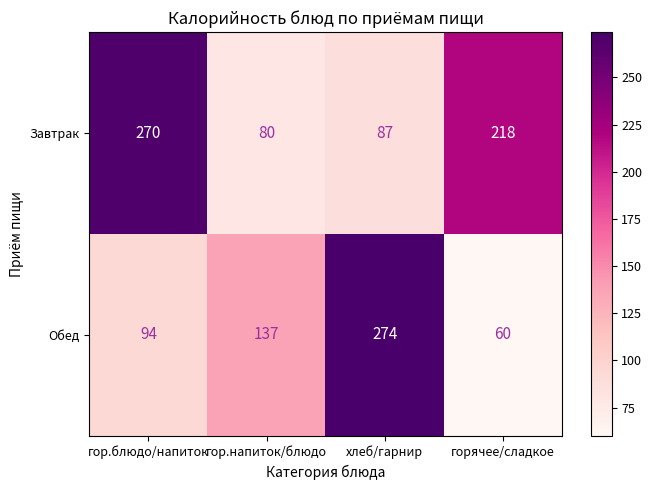

Rank the series by their maximum value, from highest to lowest.

Обед, Завтрак